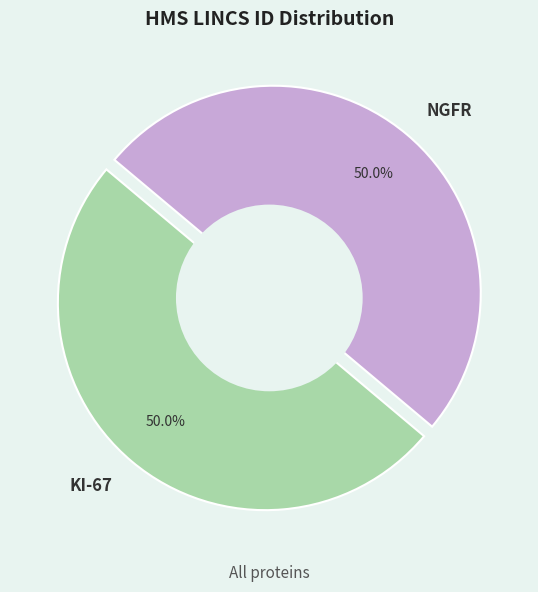

Is KI-67 the majority of the pie?

No